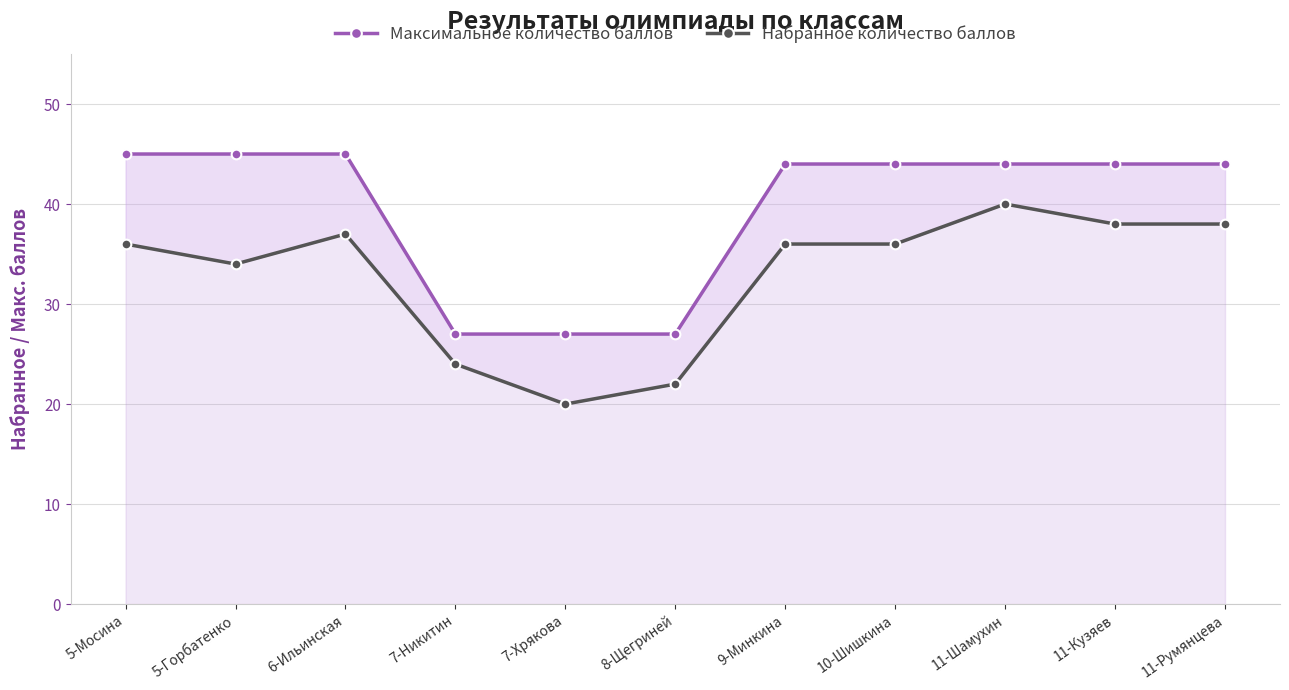

Reading left to right, extract all data points from this chart.

Максимальное количество баллов: 5-Мосина=45	5-Горбатенко=45	6-Ильинская=45	7-Никитин=27	7-Хрякова=27	8-Щегриней=27	9-Минкина=44	10-Шишкина=44	11-Шамухин=44	11-Кузяев=44	11-Румянцева=44
Набранное количество баллов: 5-Мосина=36	5-Горбатенко=34	6-Ильинская=37	7-Никитин=24	7-Хрякова=20	8-Щегриней=22	9-Минкина=36	10-Шишкина=36	11-Шамухин=40	11-Кузяев=38	11-Румянцева=38